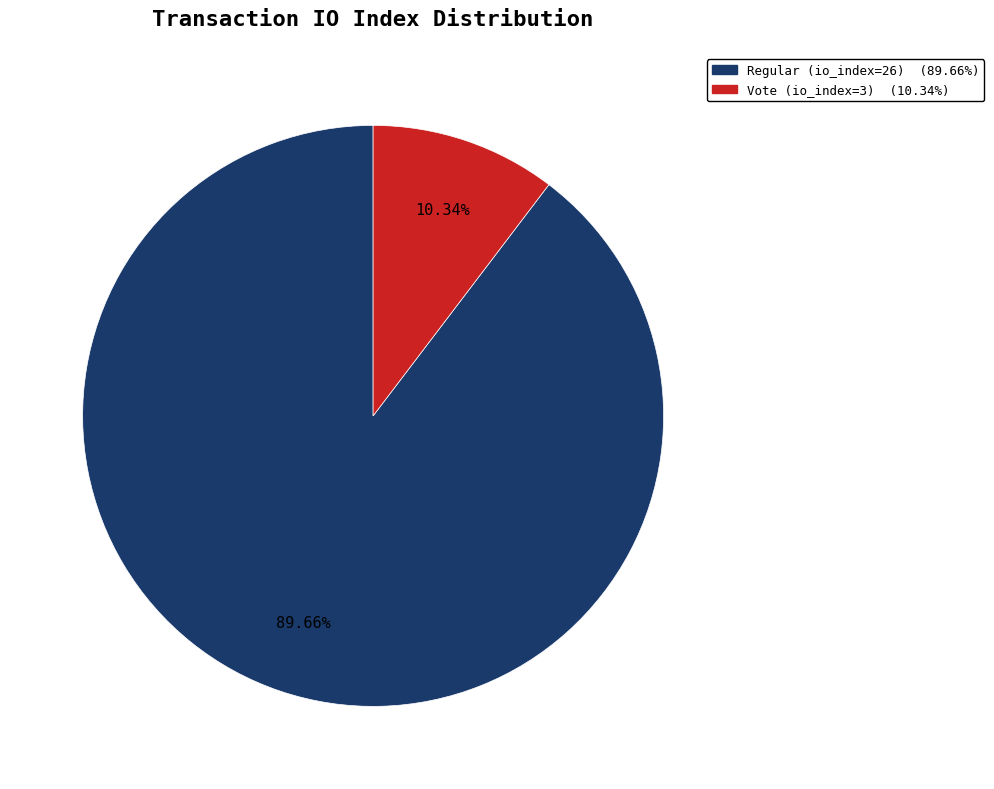

Does any single category account for the majority?

Yes